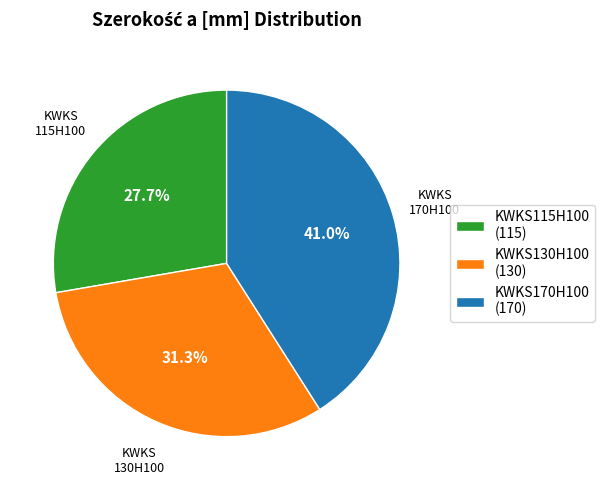

What percentage is the KWKS170H100 slice, to the nearest percent?

41%